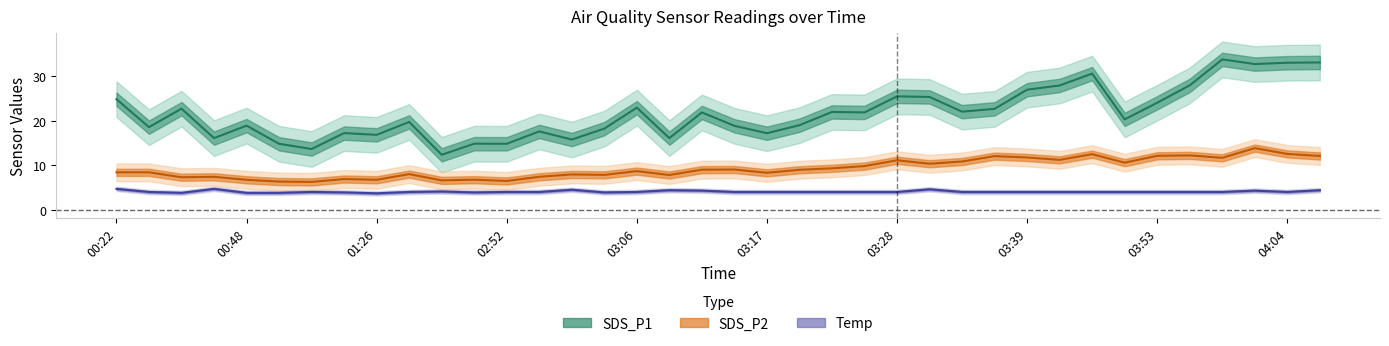

What is the total value across all series at 03:12?

35.1